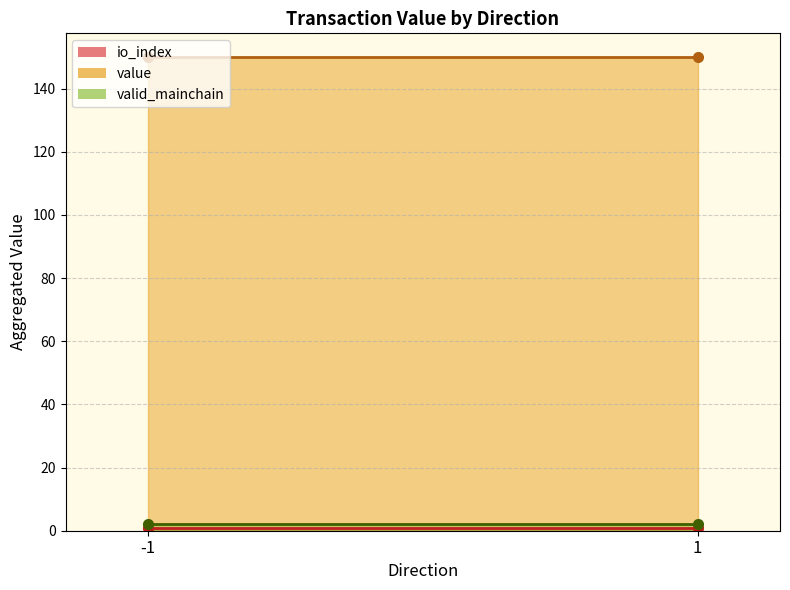

Which label corresponds to the smallest value in the chart?

-1